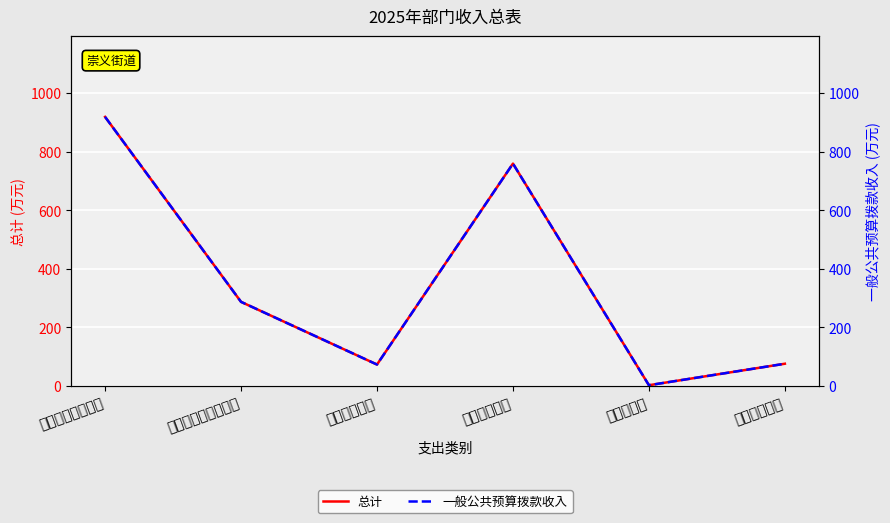

Which label corresponds to the smallest value in the chart?

农林水支出